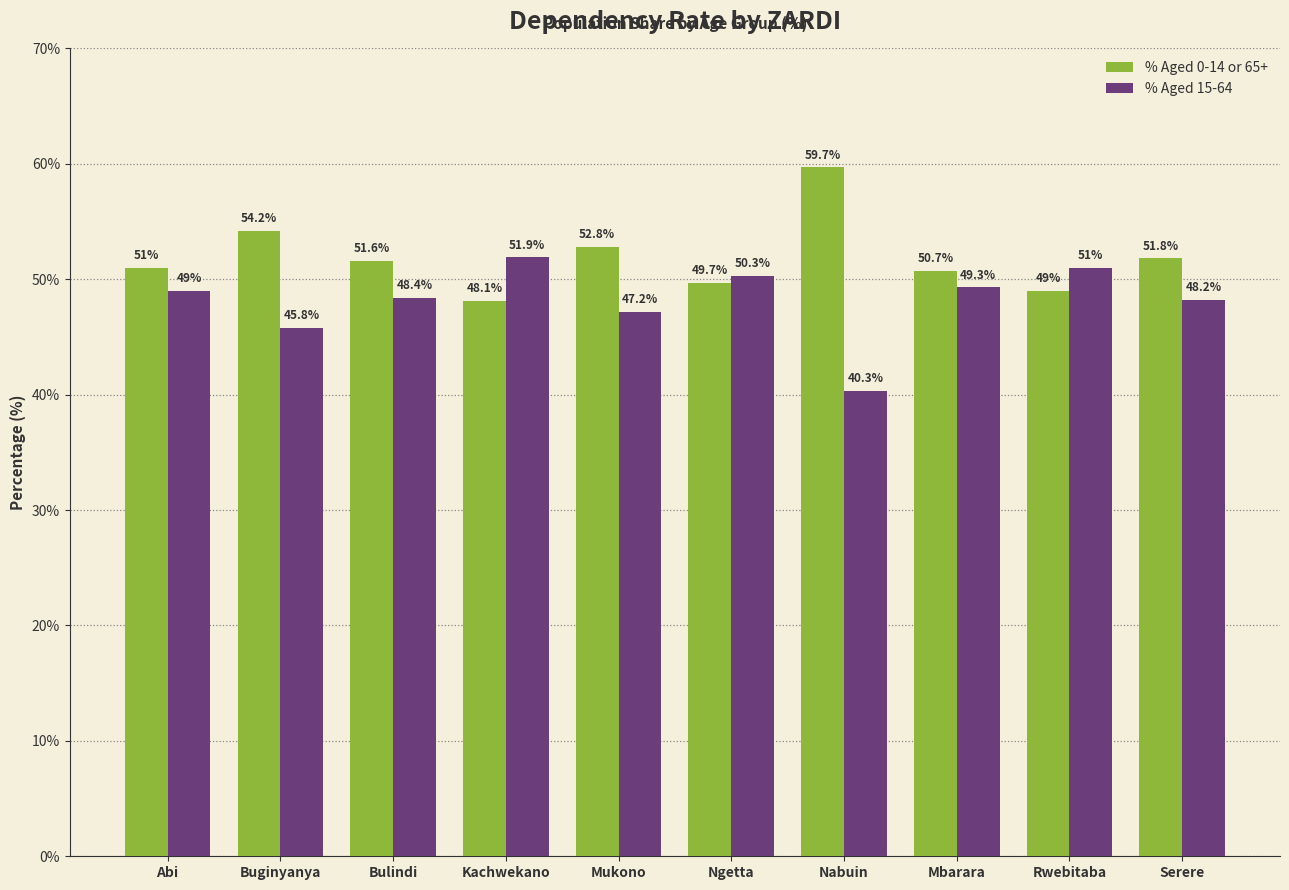

At which label is % Aged 15-64 closest to 46?

Buginyanya